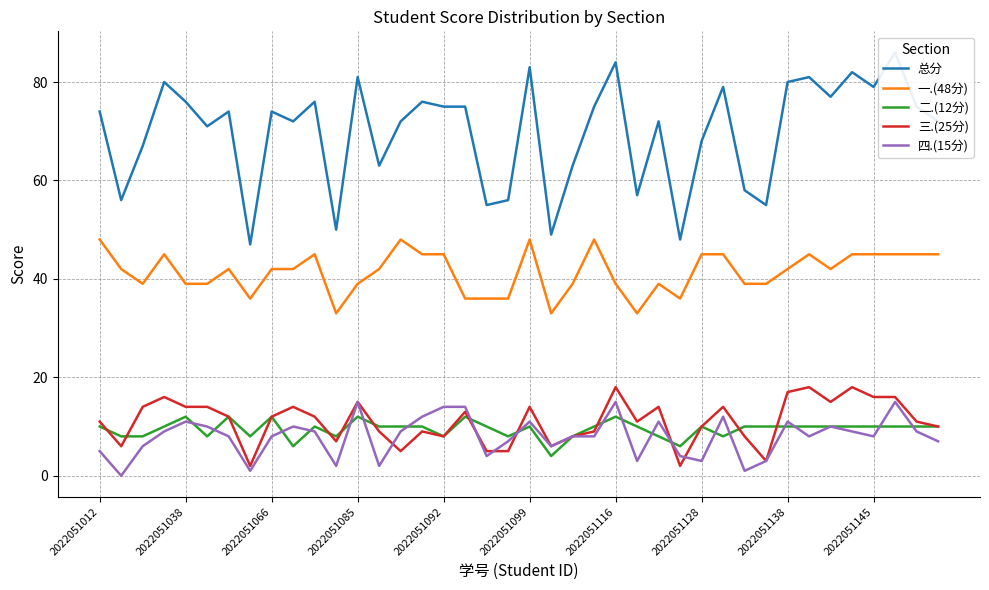

Is it true that 一.(48分) equals 45 at 2022051092?

True